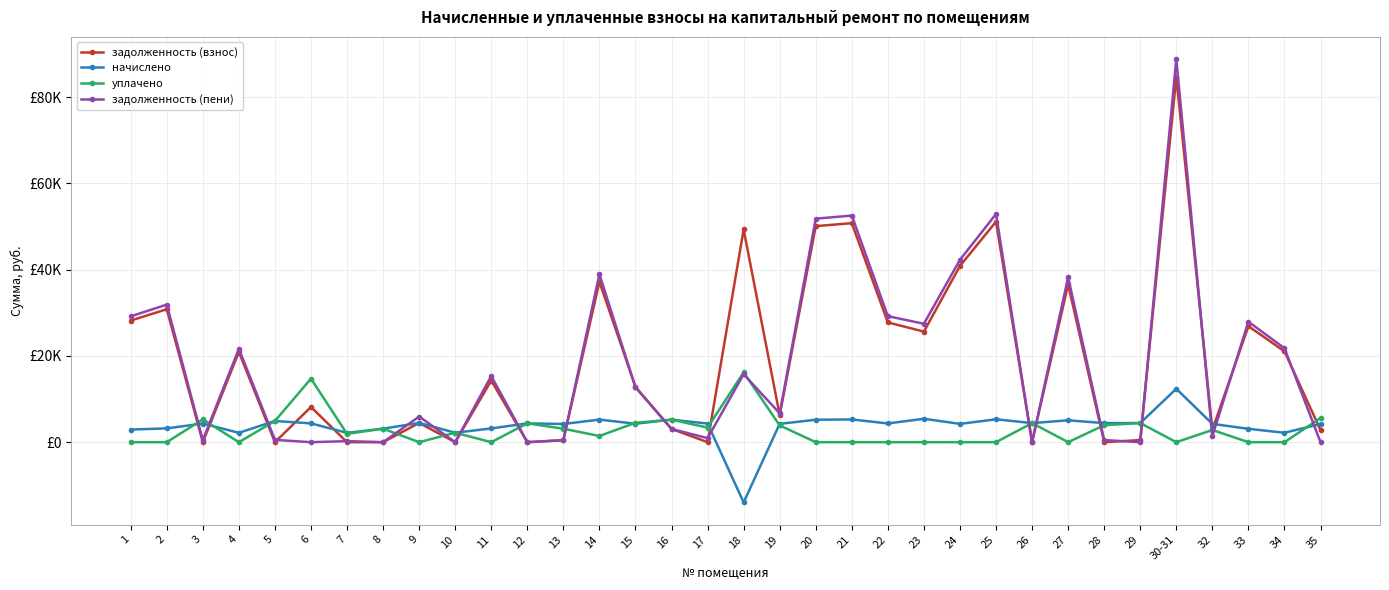

Reading left to right, transcribe all the data shown in this chart.

задолженность (взнос): 1=28200.2	2=30833.3	3=0.0	4=20924.9	5=0.0	6=8154.8	7=0.0	8=0.0	9=4464.0	10=0.0	11=14294.7	12=0.0	13=468.8	14=37191.2	15=12807.5	16=3080.9	17=0.0	18=49333.0	19=6277.9	20=50095.2	21=50788.1	22=27771.5	23=25646.4	24=40879.9	25=51134.6	26=0.0	27=36571.8	28=0.0	29=492.8	30-31=84714.0	32=2832.0	33=26905.2	34=21063.6	35=2812.8
начислено: 1=2930.4	2=3204.0	3=4327.2	4=2174.4	5=4917.6	6=4363.2	7=2167.2	8=3132.0	9=4464.0	10=2196.0	11=3189.6	12=4363.2	13=4219.2	14=5234.4	15=4284.0	16=5220.0	17=4320.0	18=-13965.2	19=4255.2	20=5205.6	21=5277.6	22=4341.6	23=5436.0	24=4248.0	25=5313.6	26=4428.0	27=5076.0	28=4428.0	29=4435.2	30-31=12376.8	32=4248.0	33=3103.2	34=2188.8	35=4219.2
уплачено: 1=0.0	2=0.0	3=5288.8	4=0.0	5=4917.6	6=14731.5	7=1926.2	8=3132.0	9=0.0	10=2196.0	11=0.0	12=4363.2	13=3126.2	14=1435.4	15=4500.0	16=5230.0	17=3380.0	18=16200.0	19=3886.3	20=0.0	21=0.0	22=0.0	23=0.0	24=0.0	25=0.0	26=4428.0	27=0.0	28=3936.0	29=4434.7	30-31=0.0	32=2832.0	33=0.0	34=0.0	35=5604.3
задолженность (пени): 1=29177.0	2=31901.3	3=480.8	4=21649.7	5=546.4	6=0.0	7=240.8	8=0.0	9=5952.0	10=0.0	11=15357.9	12=0.0	13=468.8	14=38936.0	15=12735.5	16=3070.9	17=939.8	18=15750.2	19=6696.3	20=51830.4	21=52547.3	22=29218.7	23=27458.4	24=42295.9	25=52905.8	26=0.0	27=38263.8	28=492.0	29=0.0	30-31=88839.6	32=1416.0	33=27939.6	34=21793.2	35=0.0